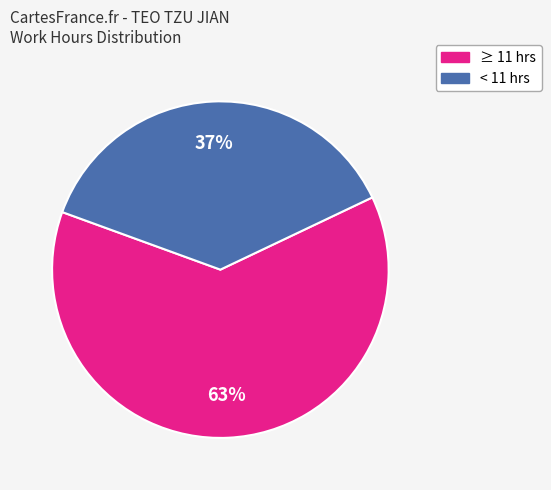

Does any single category account for the majority?

Yes